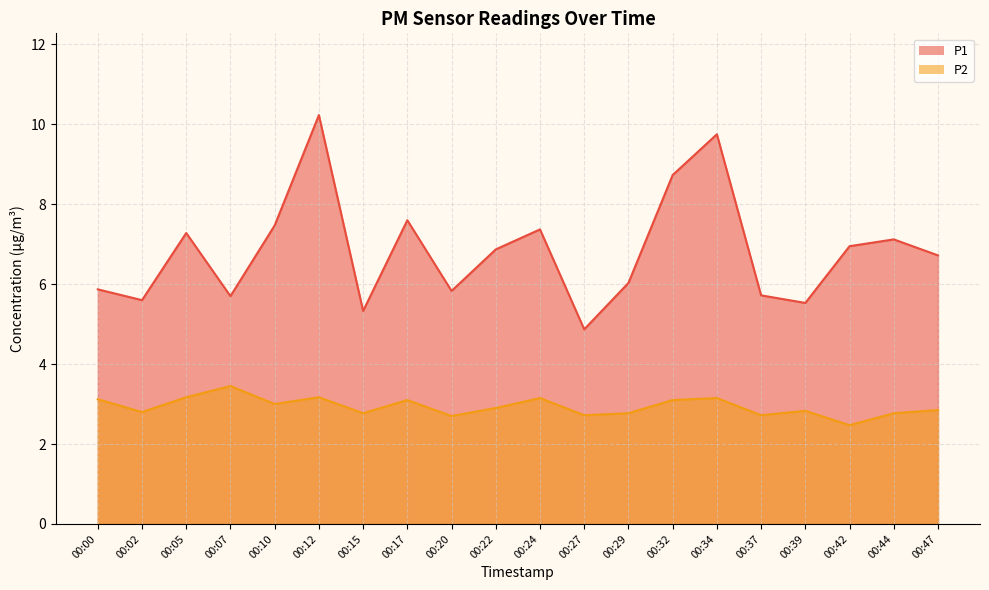

List the series in order of their peak value, highest first.

P1, P2